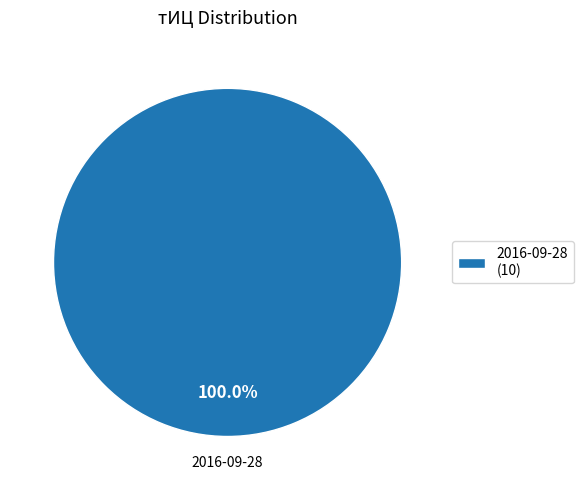

Which category accounts for the majority?

2016-09-28 (10)